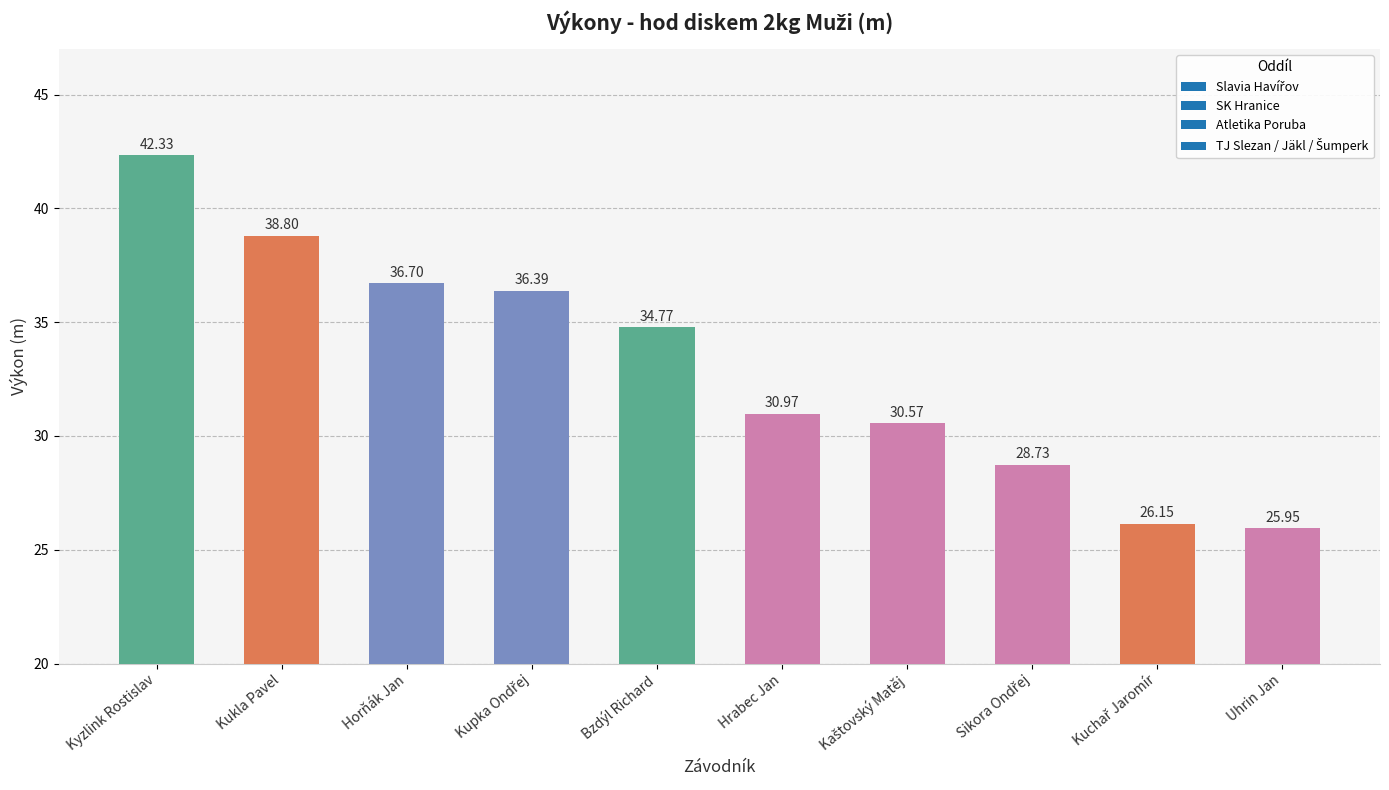

Are the bars grouped side by side (vs. stacked)?

No